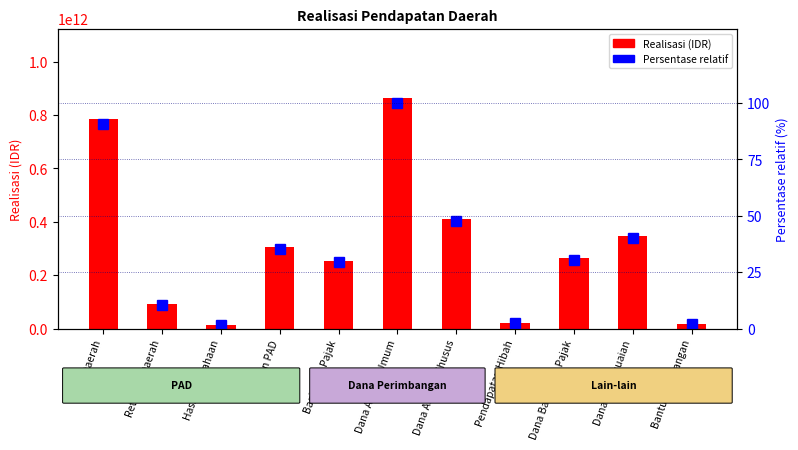

What is the sum of the Realisasi (IDR) values at Bagi Hasil Pajak and Hasil Perusahaan?

266515345356.7